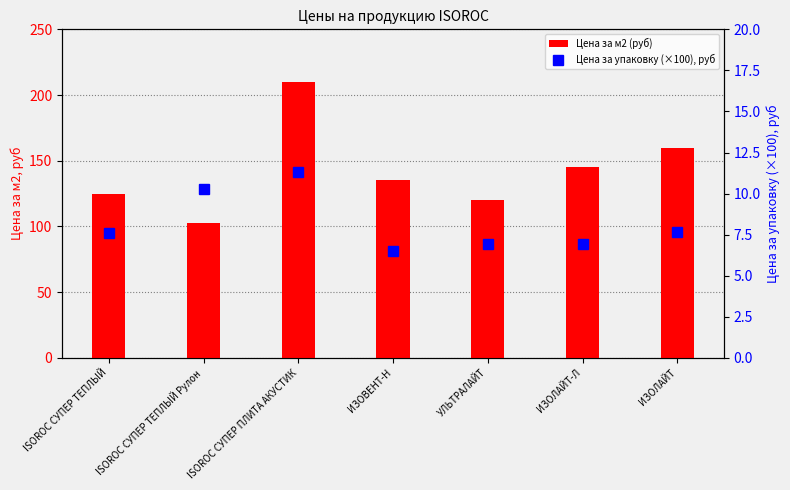

Which category has the highest value in the Цена за упаковку (×100), руб series?

ISOROC СУПЕР ПЛИТА АКУСТИК